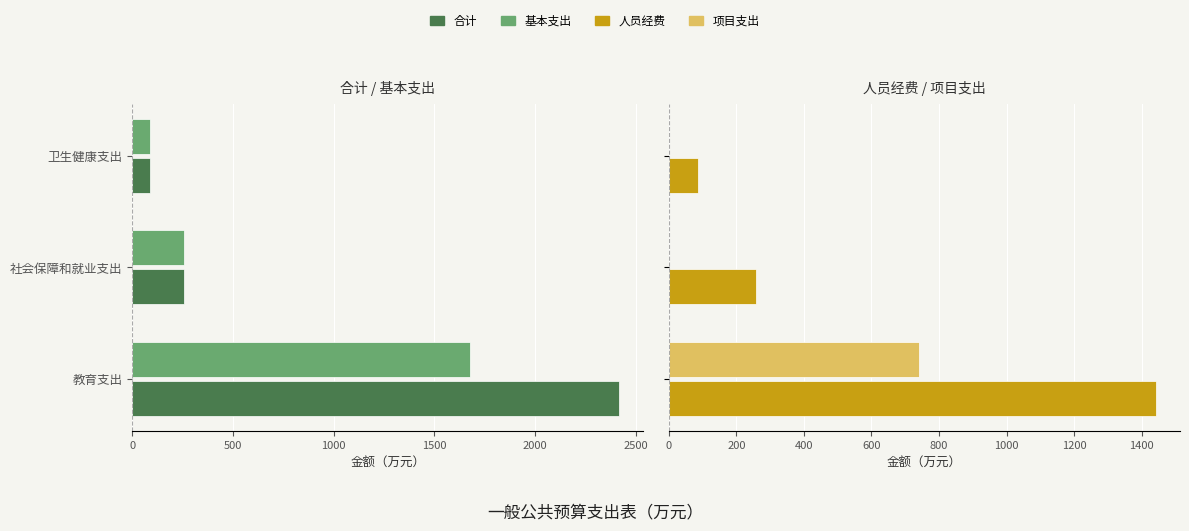

Is it true that 项目支出 equals 354.5 at 卫生健康支出?

False